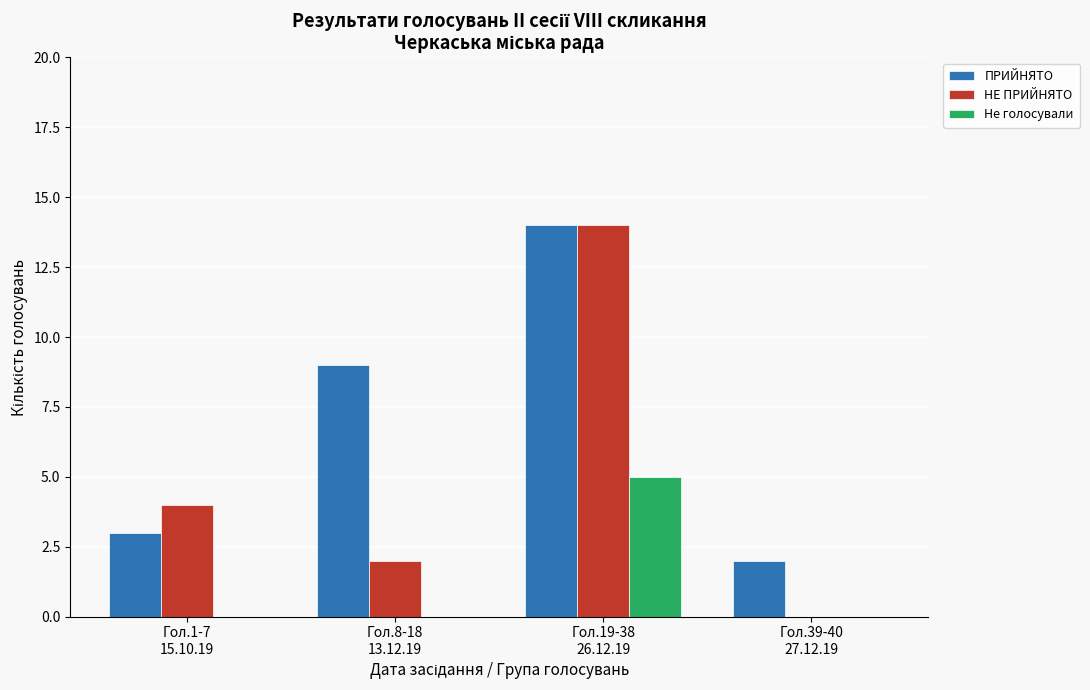

What is the maximum value shown in the chart?

14